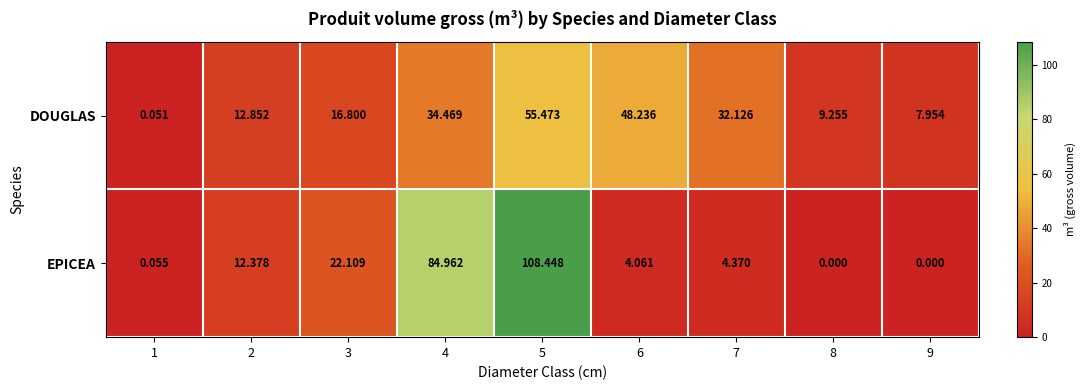

Rank the series by their average value, from lowest to highest.

DOUGLAS, EPICEA